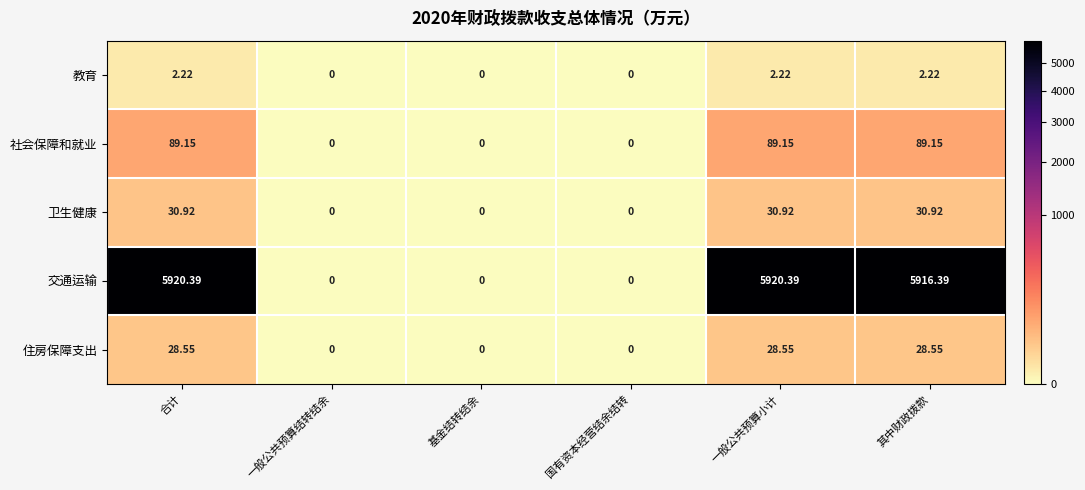

Count the number of data series in this chart.

5